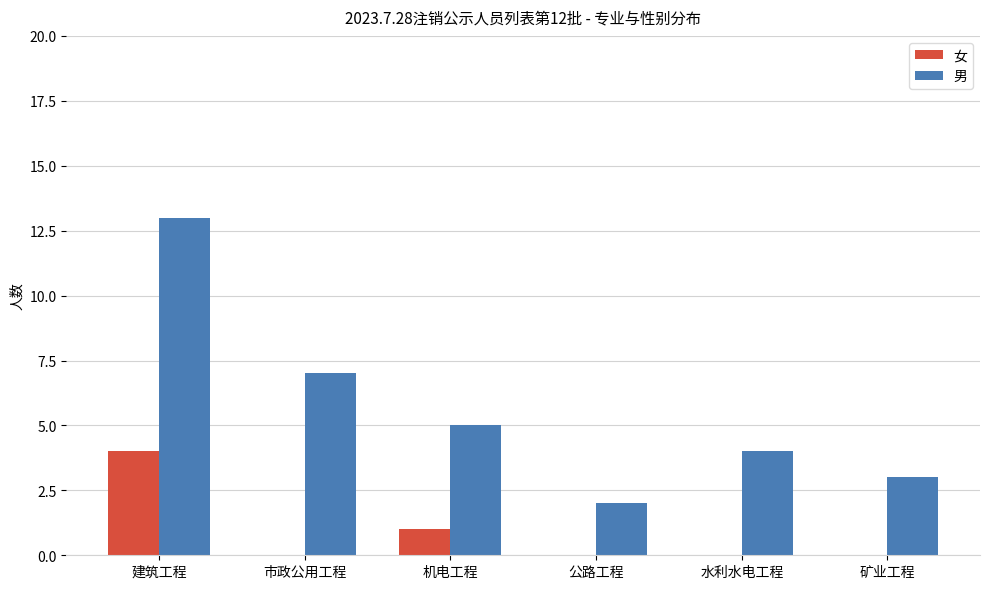

What is the total value across all series at 公路工程?

2